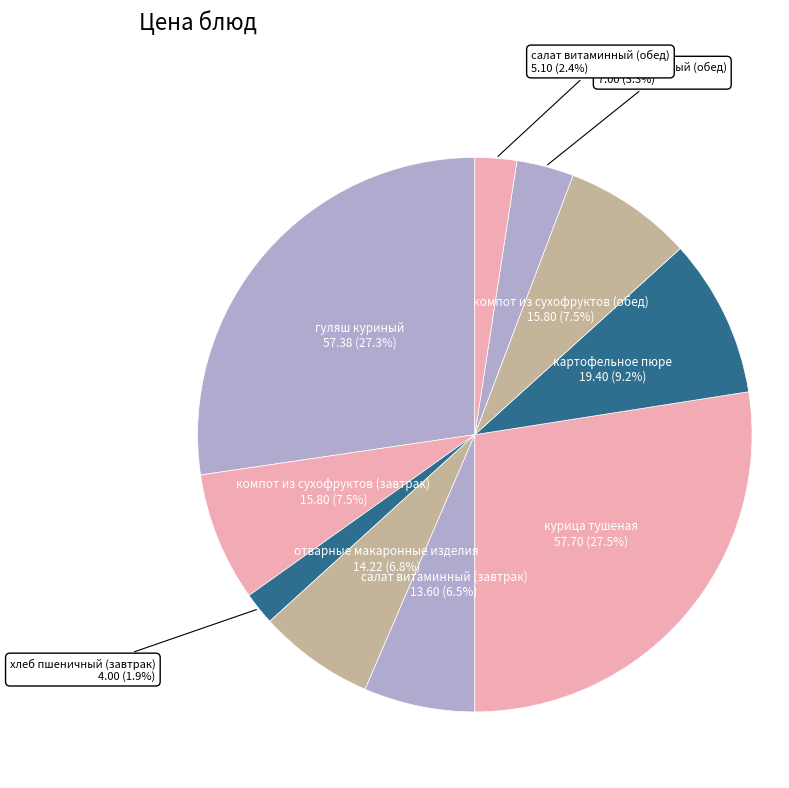

How many segments does this pie chart have?

10